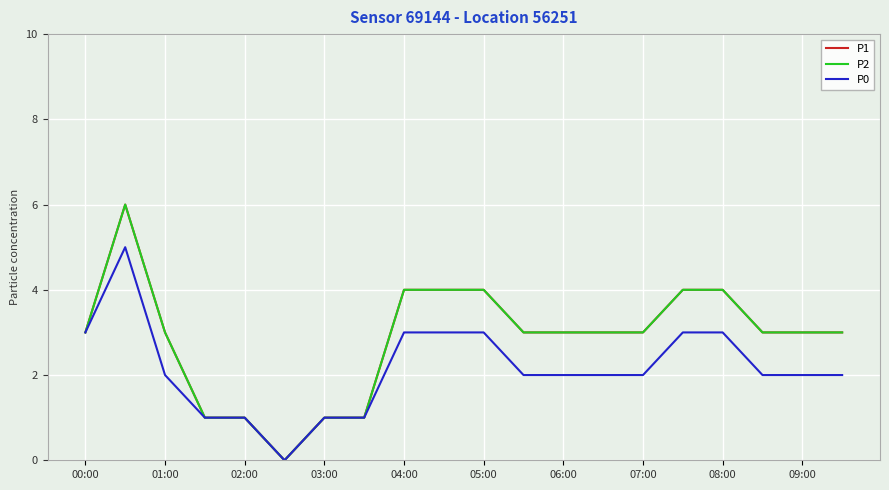

What is the highest value of the P2 series?

6